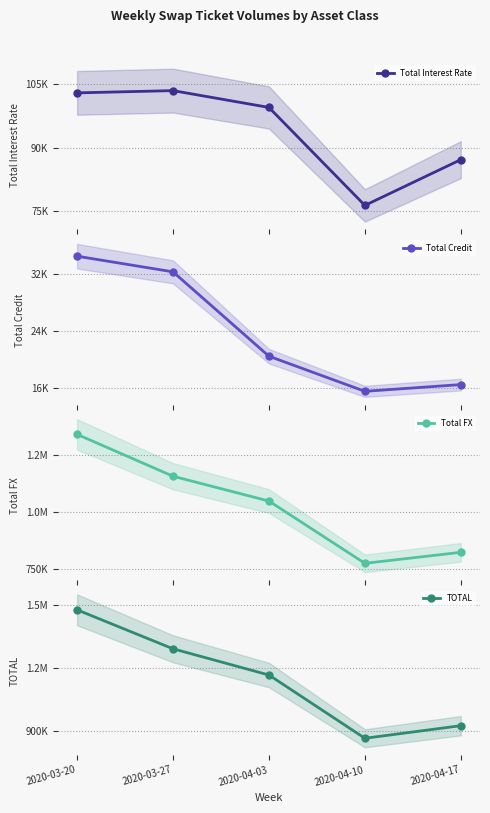

Is it true that Total Interest Rate equals 103417 at 2020-03-27?

True